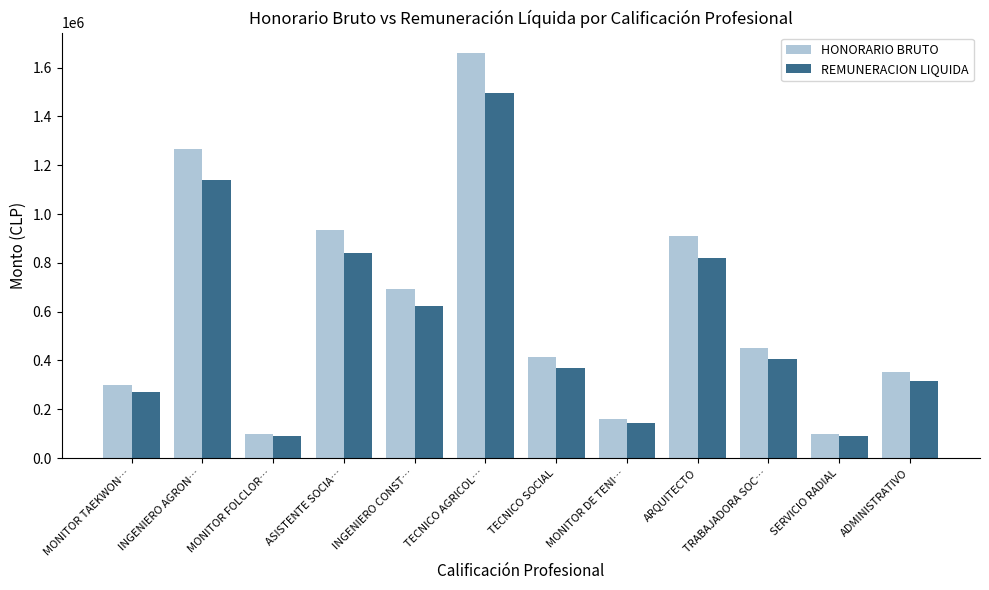

What is the total value across all series at INGENIERO CONST…?

1317332